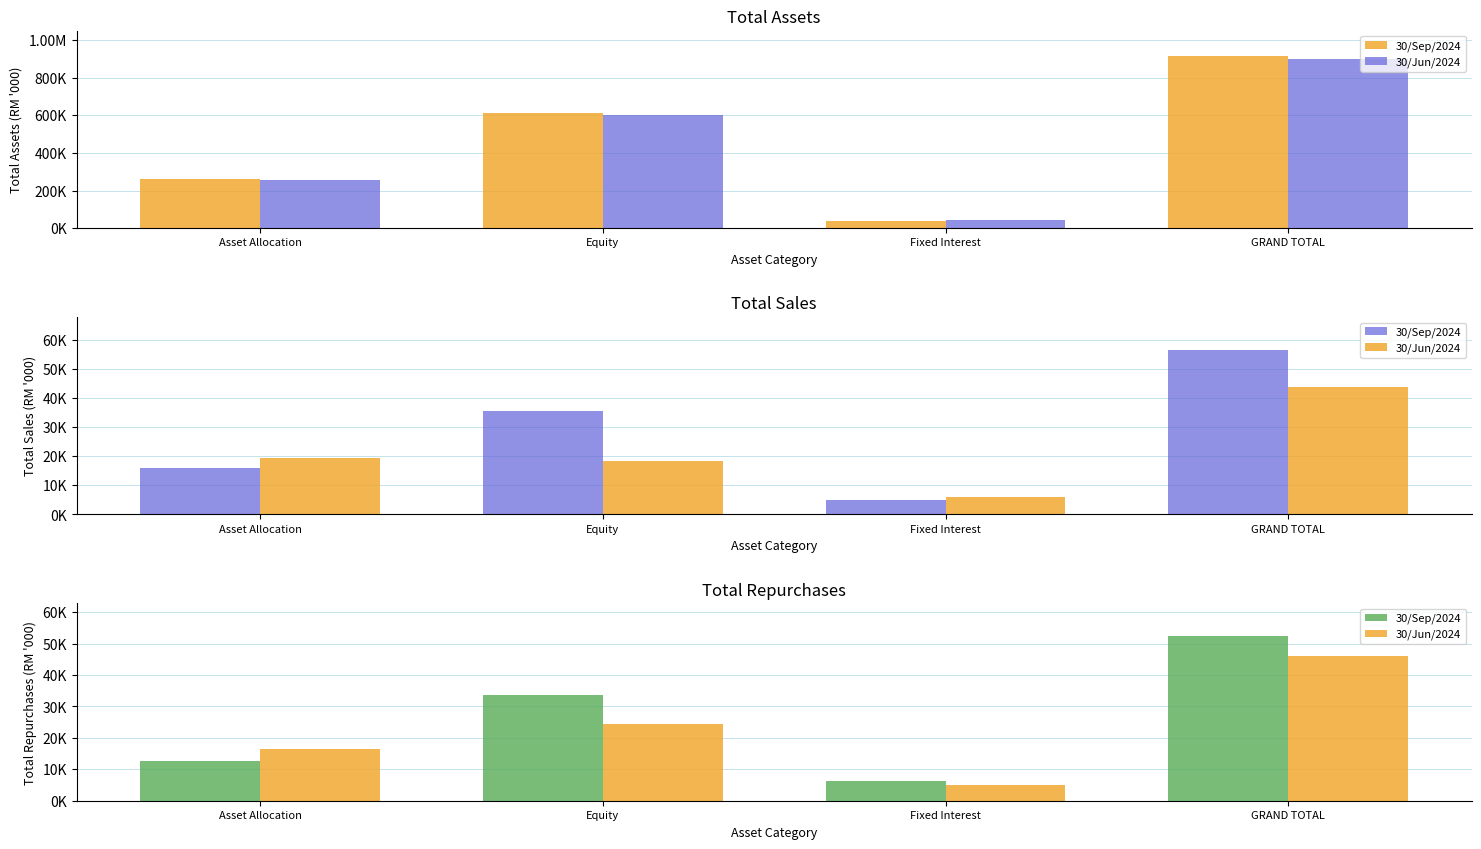

Is the value of 30/Sep/2024 at Asset Allocation greater than the value of 30/Jun/2024 at GRAND TOTAL?

No